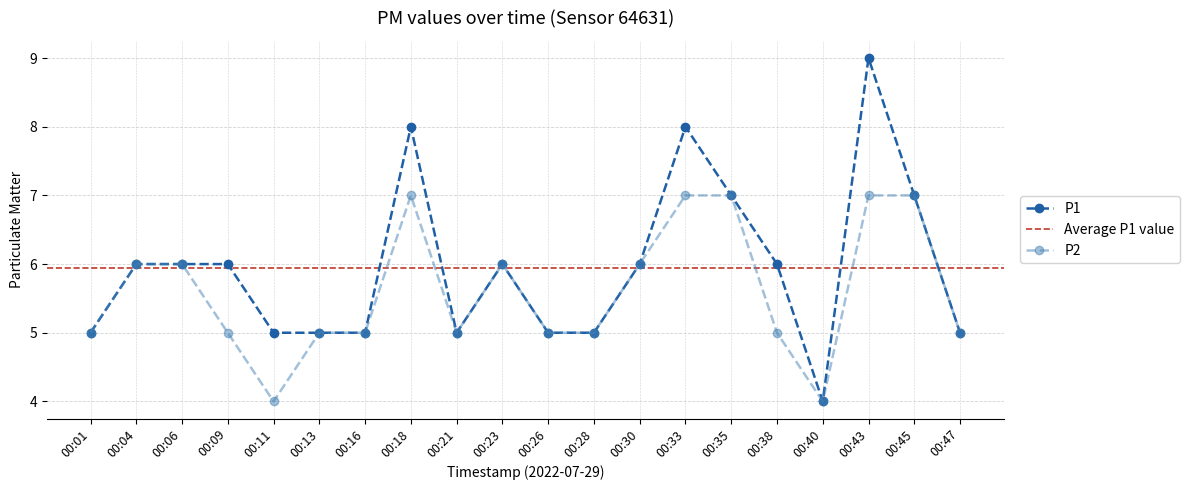

Reading right to left, extract all data points from this chart.

P1: 5	7	9	4	6	7	8	6	5	5	6	5	8	5	5	5	6	6	6	5
P2: 5	7	7	4	5	7	7	6	5	5	6	5	7	5	5	4	5	6	6	5